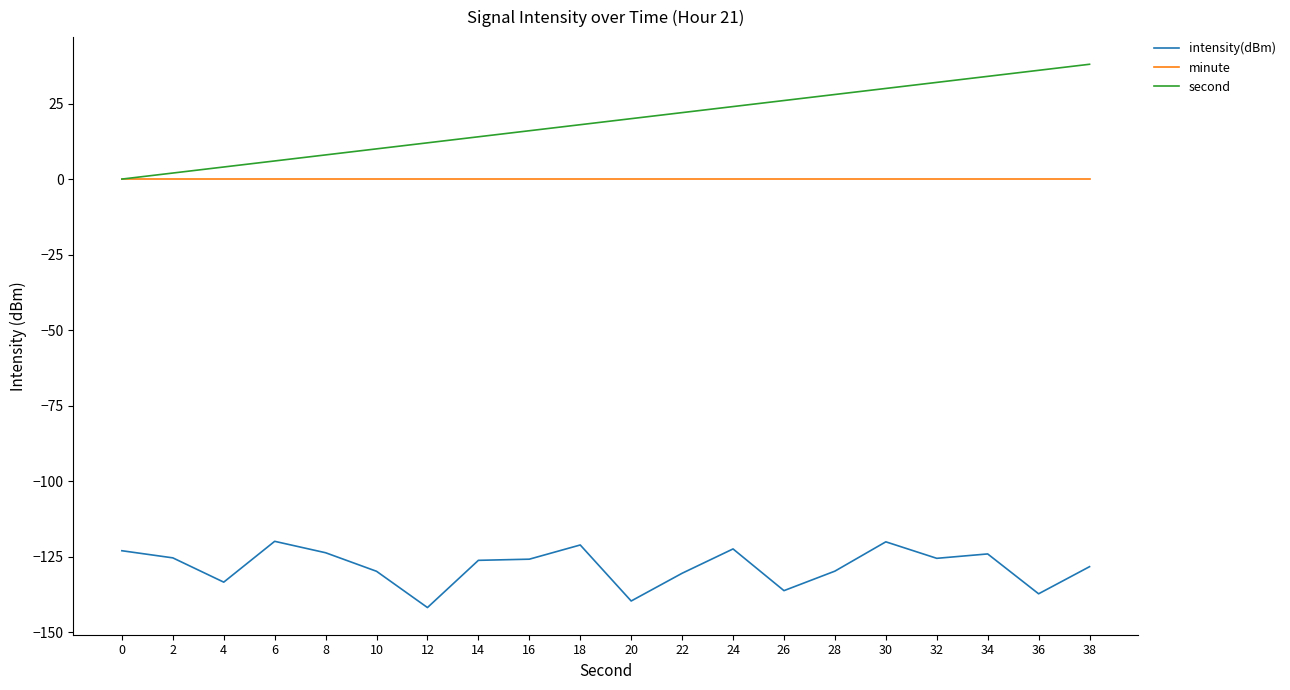

Rank the series at 28 from lowest to highest value.

intensity(dBm), minute, second